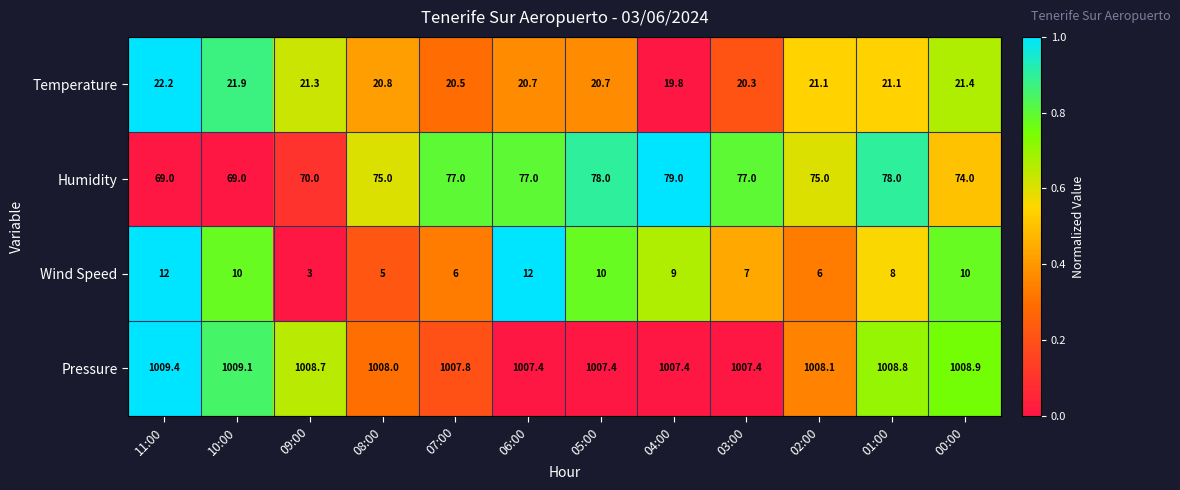

What is the total value across all series at 03:00?

1111.7